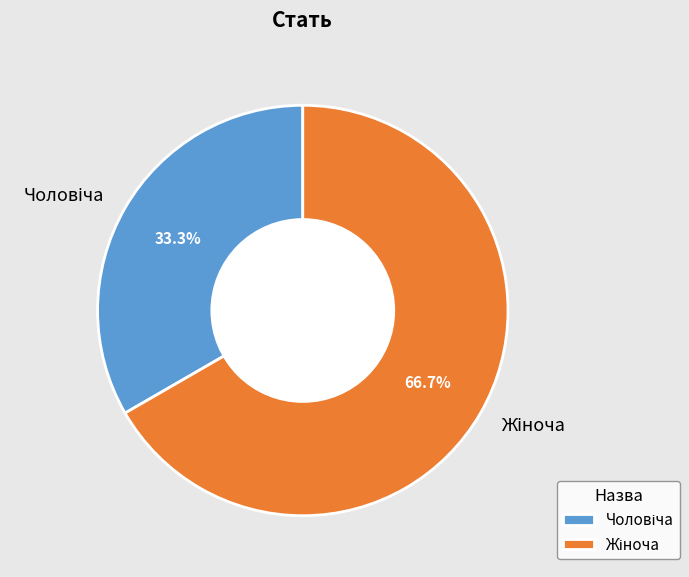

Is there any slice that represents more than half of the pie?

Yes